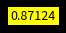

How many slices are in this pie chart?

8